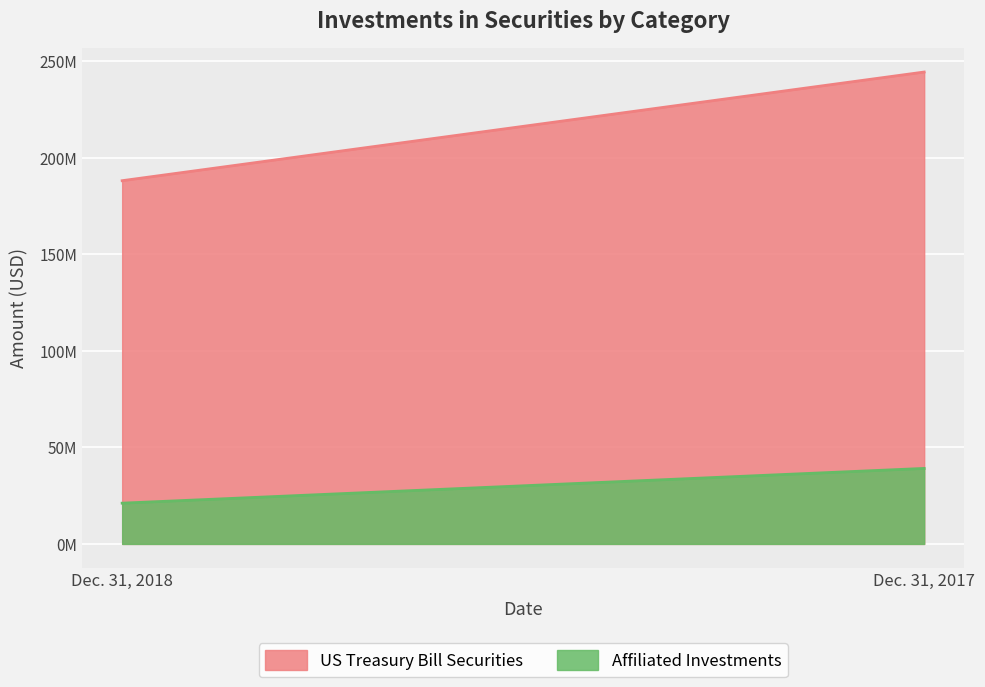

The value of US Treasury Bill Securities at Dec. 31, 2017 is 147717949. True or false?

False